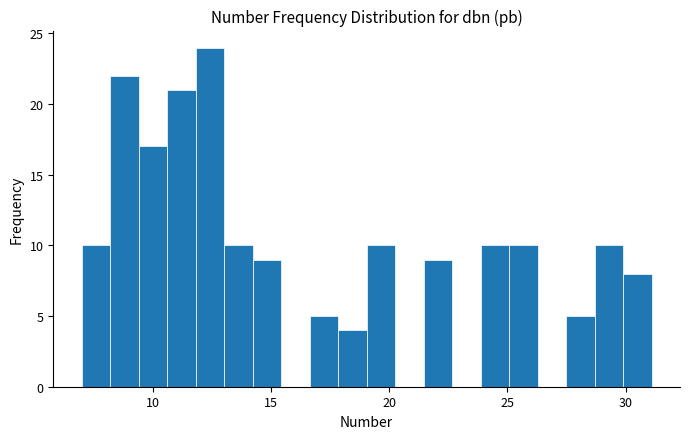

Around what value on the x-axis is the tallest bar? Give the approximate position of its centre, as read against the axis.

12.5